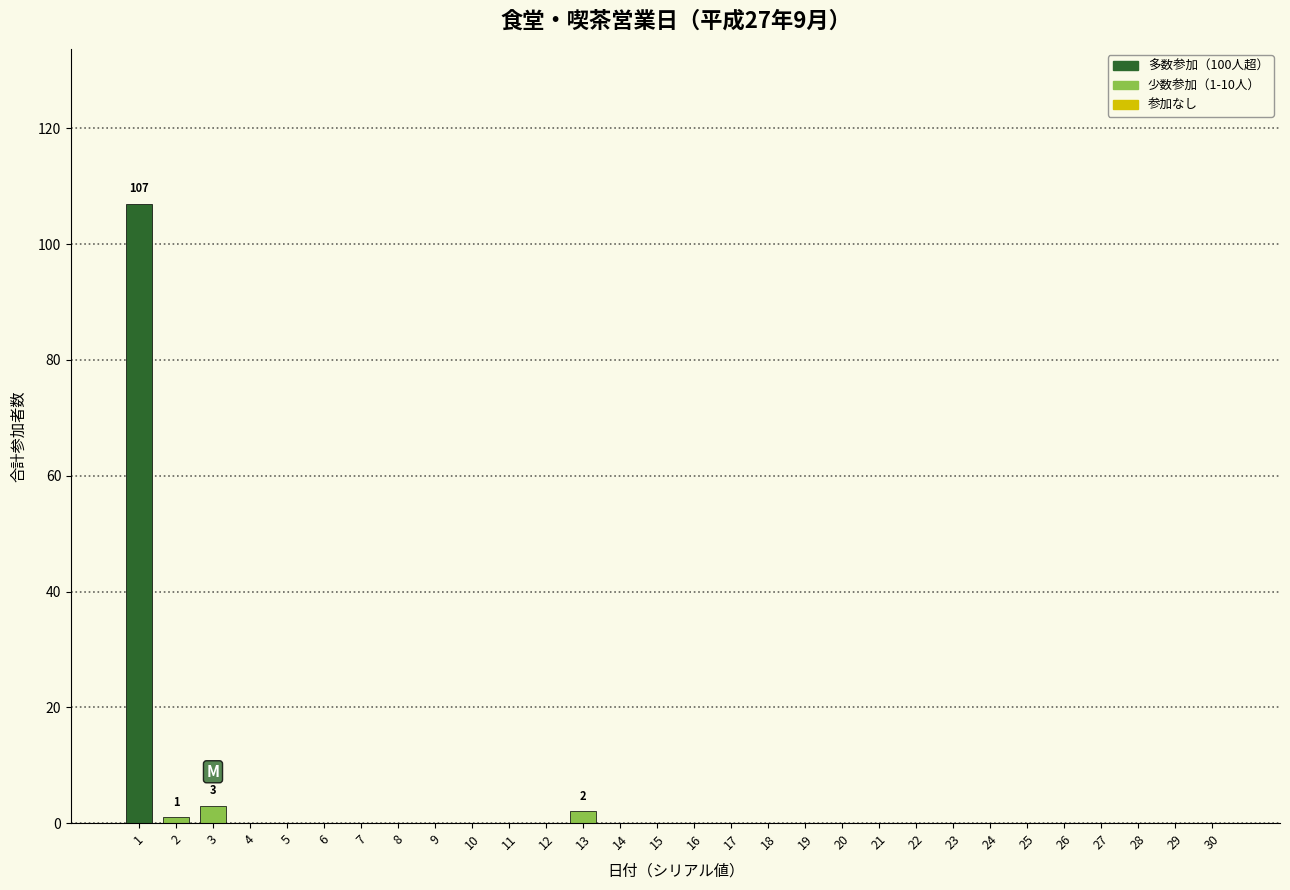

Reading right to left, list all the values displayed in this chart.

30=0	29=0	28=0	27=0	26=0	25=0	24=0	23=0	22=0	21=0	20=0	19=0	18=0	17=0	16=0	15=0	14=0	13=2	12=0	11=0	10=0	9=0	8=0	7=0	6=0	5=0	4=0	3=3	2=1	1=107